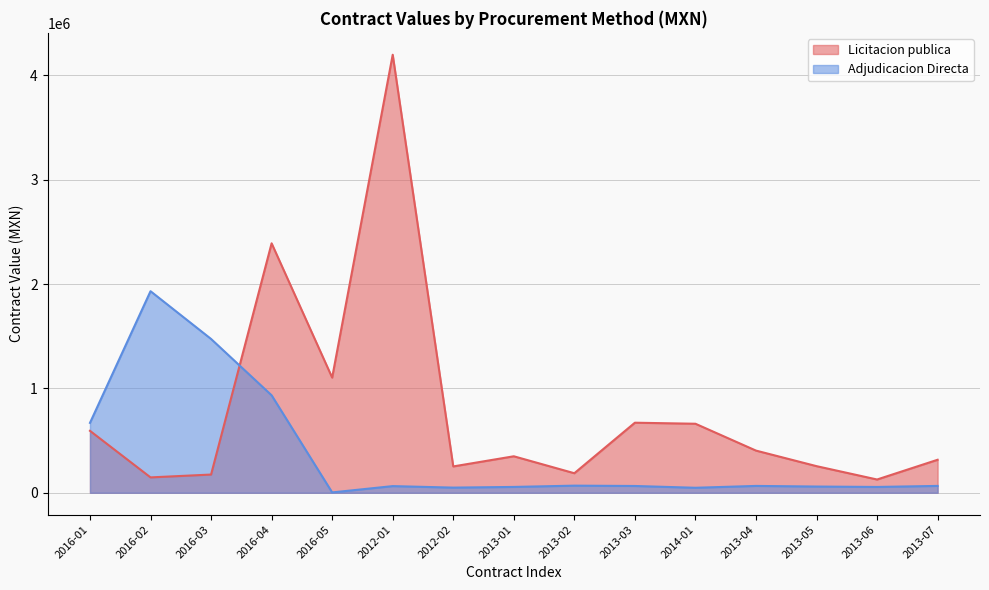

Which category has the highest value in the Adjudicacion Directa series?

2016-02